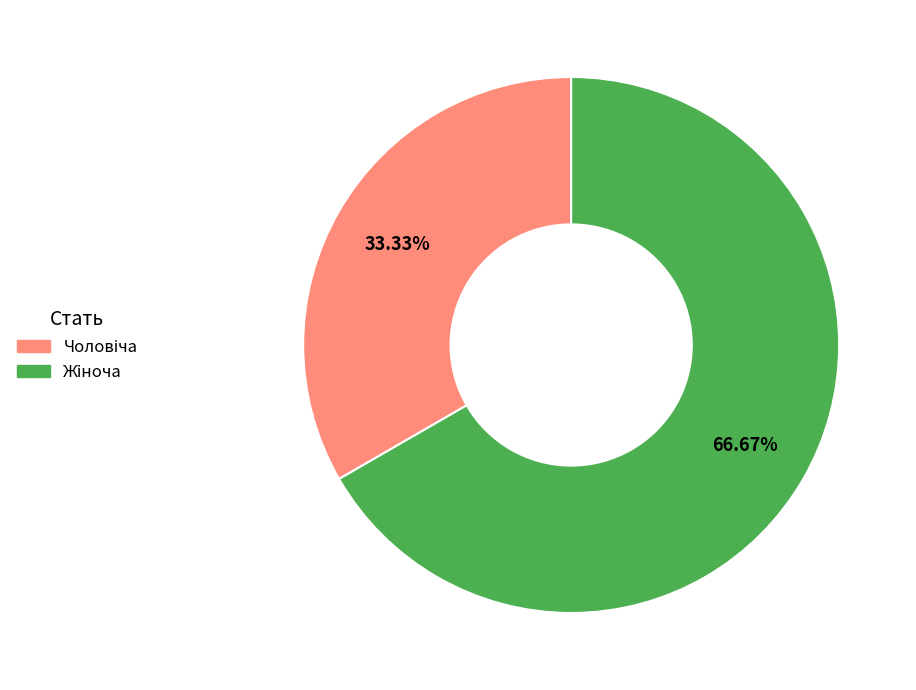

Does any single category account for the majority?

Yes